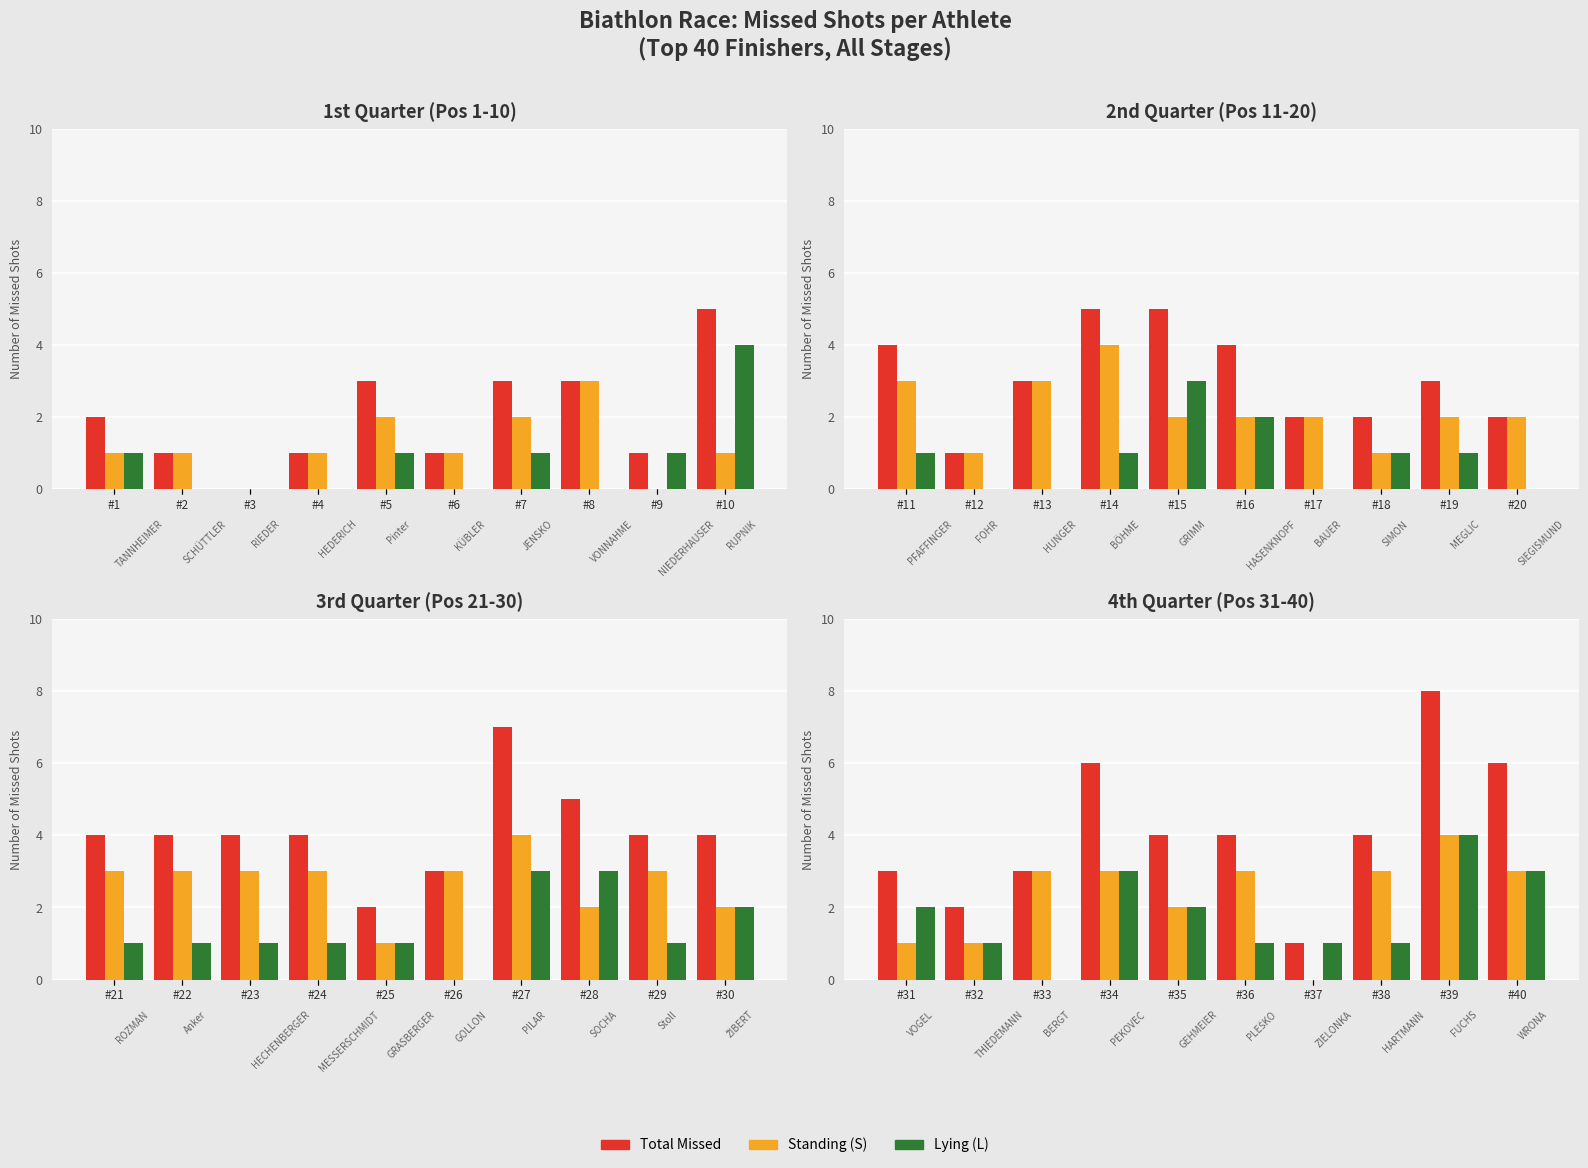

How many groups of bars are there?

10